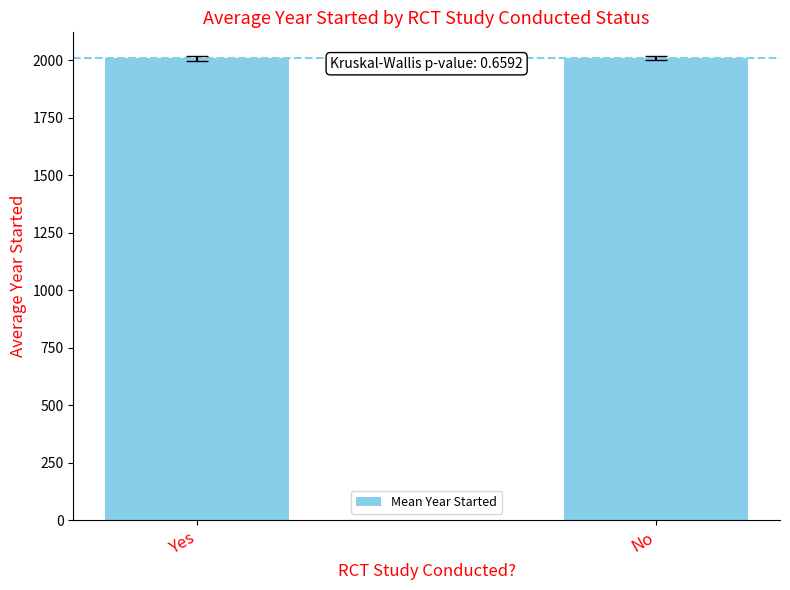

What is the minimum value shown in the chart?

2009.0